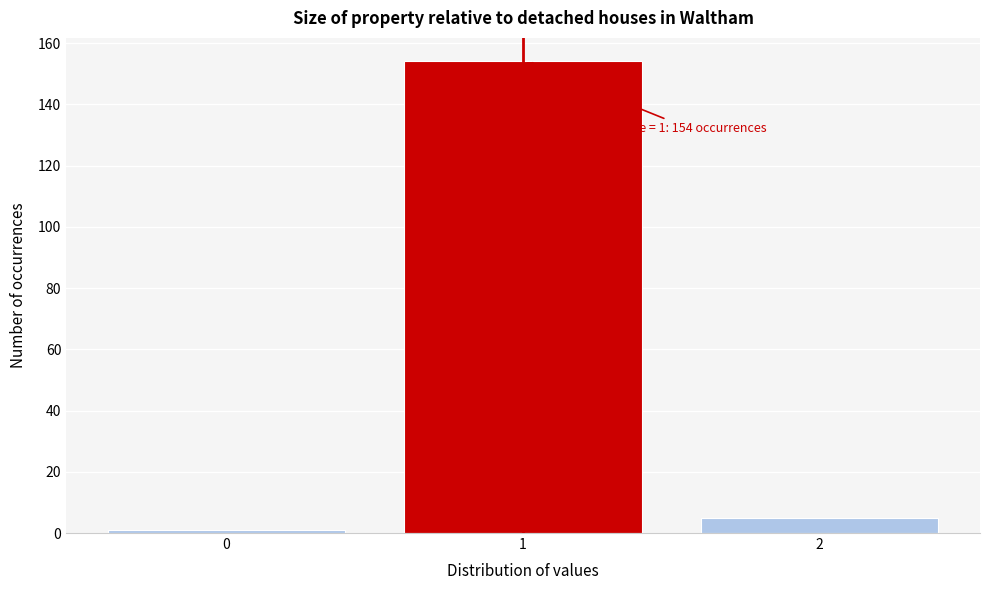

Reading right to left, list all the values displayed in this chart.

5	154	1